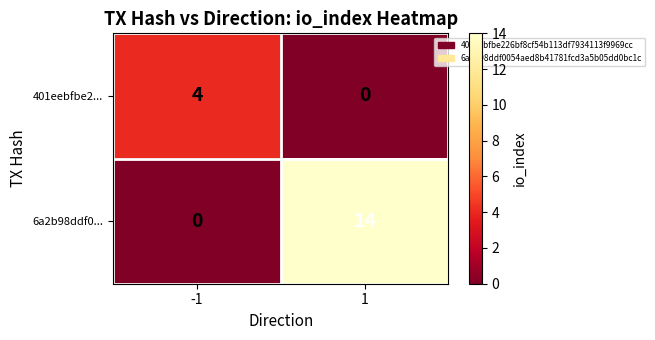

What is the greatest value displayed?

14